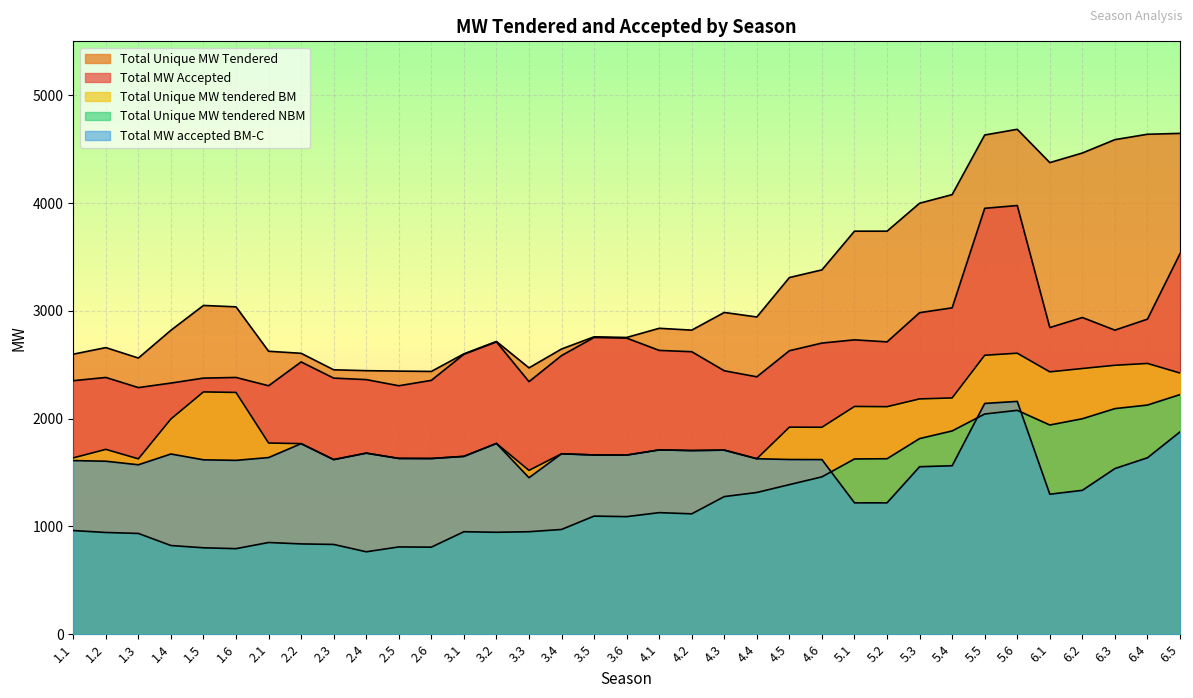

Rank the categories by Total MW accepted BM-C value from lowest to highest.

5.1, 5.2, 6.1, 6.2, 3.3, 6.3, 5.3, 5.4, 1.3, 1.2, 1.1, 1.6, 1.5, 2.3, 4.6, 4.5, 4.4, 2.6, 2.5, 6.4, 2.1, 3.1, 3.6, 3.5, 1.4, 3.4, 2.4, 4.2, 4.3, 4.1, 2.2, 3.2, 6.5, 5.5, 5.6